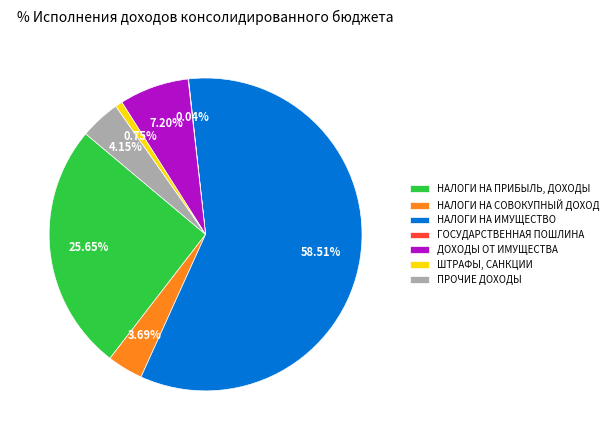

True or false: НАЛОГИ НА ИМУЩЕСТВО accounts for 66% of the total.

False